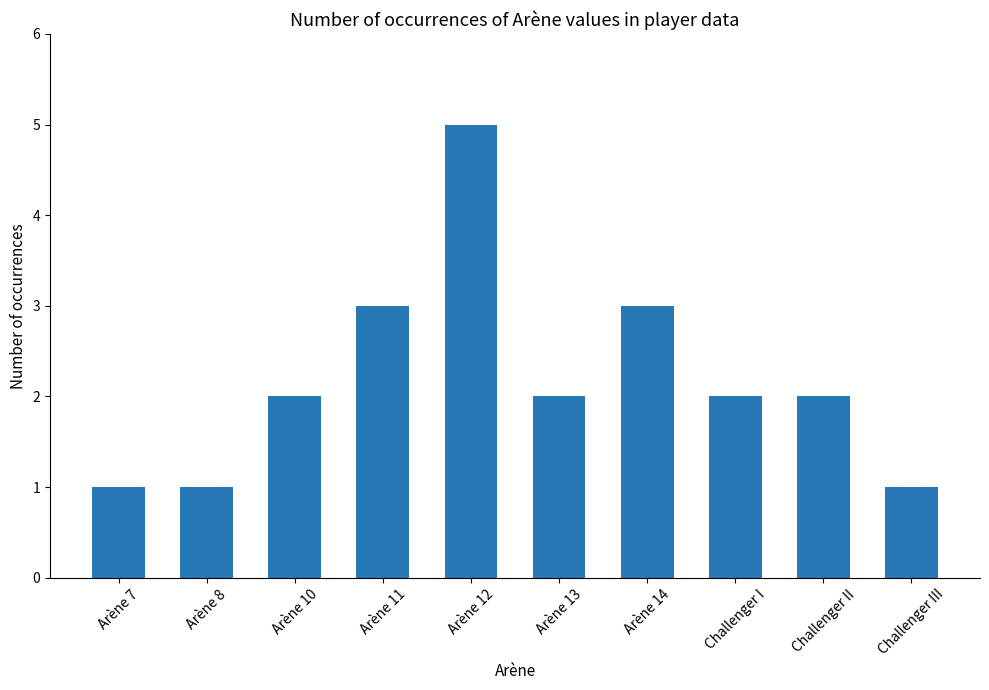

What is the label of the 5th bar from the right?

Arène 13